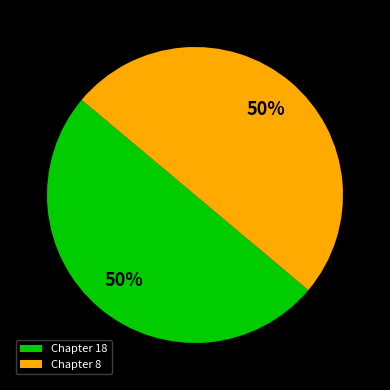

To the nearest percent, what is the average slice percentage?

50%